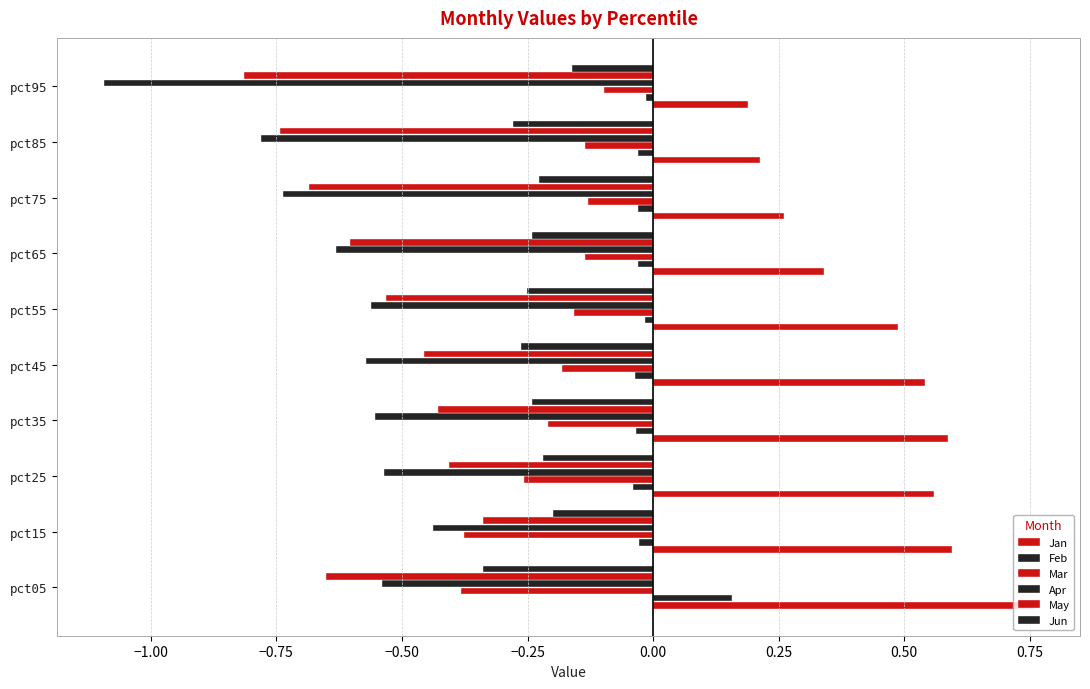

How many data points does each series have?

10